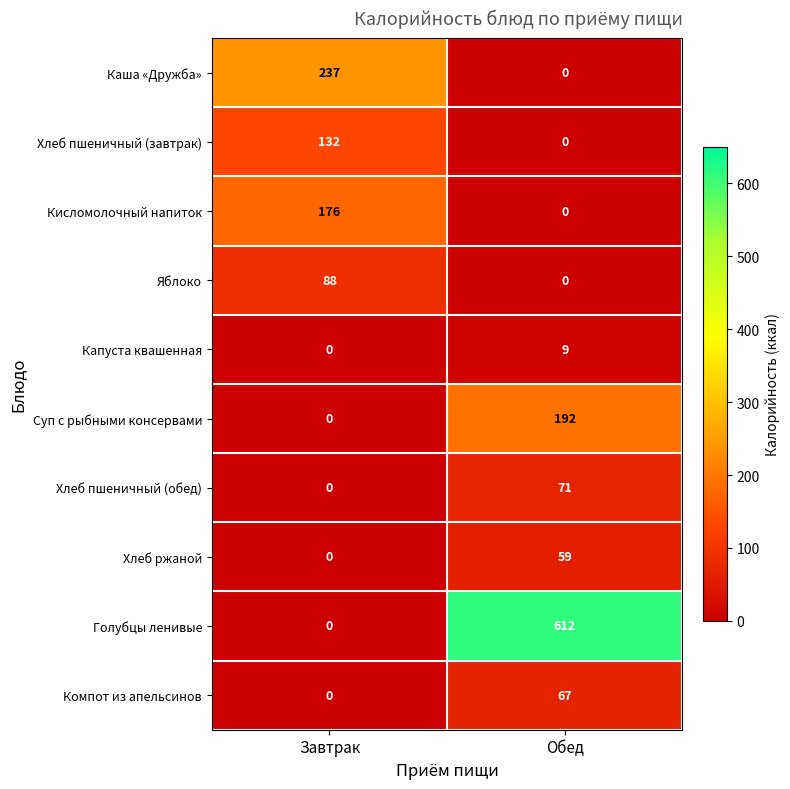

At which category is the sum across all series the highest?

Обед